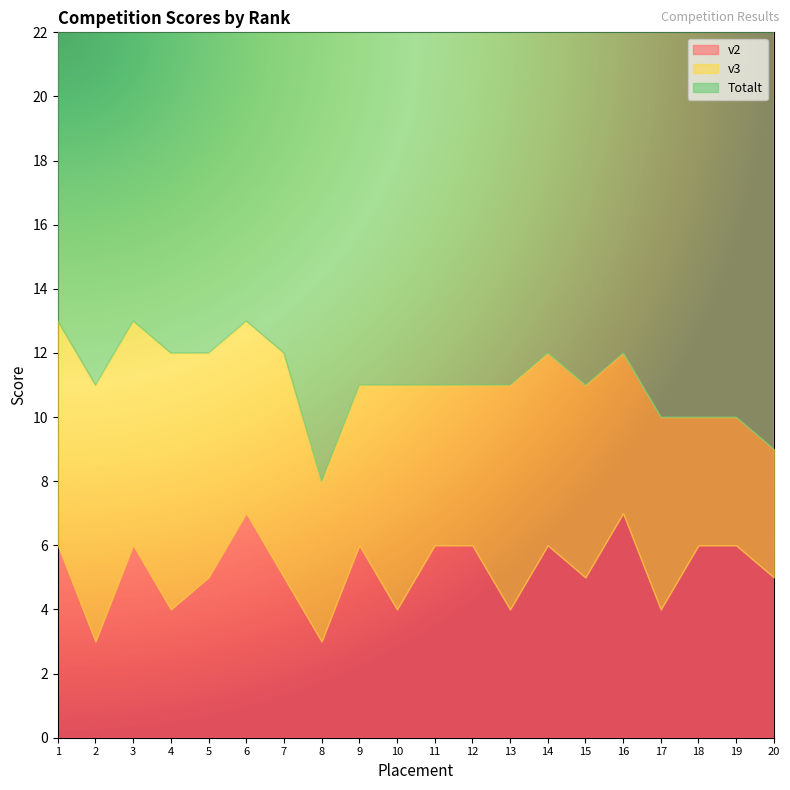

Which series has the widest spread of Y values?

Totalt